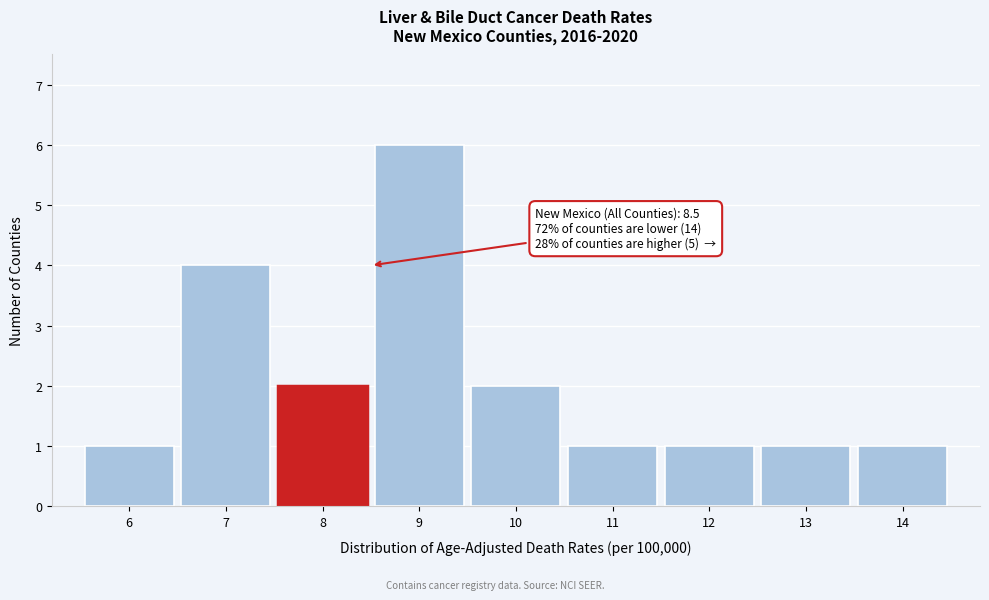

Which range on the x-axis has the tallest bar?

8.5 to 9.5